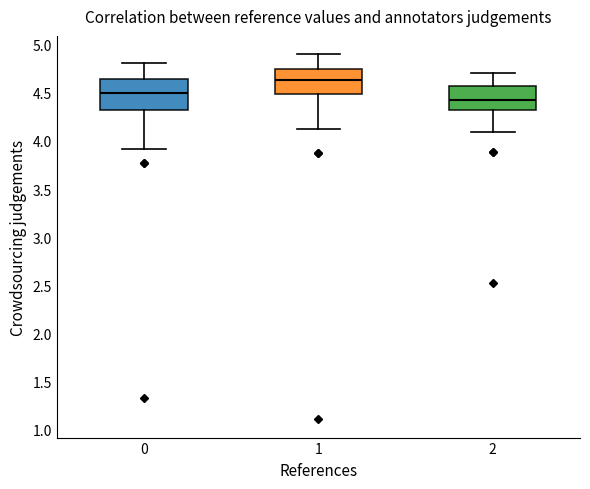

Reading left to right, transcribe this box plot: for each box, give where its median line is, the range the box spans, and where its two whiskers end, as read against the y-axis. The values are not printed on the chart, so give them approximately, as read against the axis.

0: median 4.50, box 4.30 to 4.65, whiskers 3.90 to 4.80
1: median 4.65, box 4.50 to 4.75, whiskers 4.10 to 4.90
2: median 4.40, box 4.30 to 4.55, whiskers 4.10 to 4.70